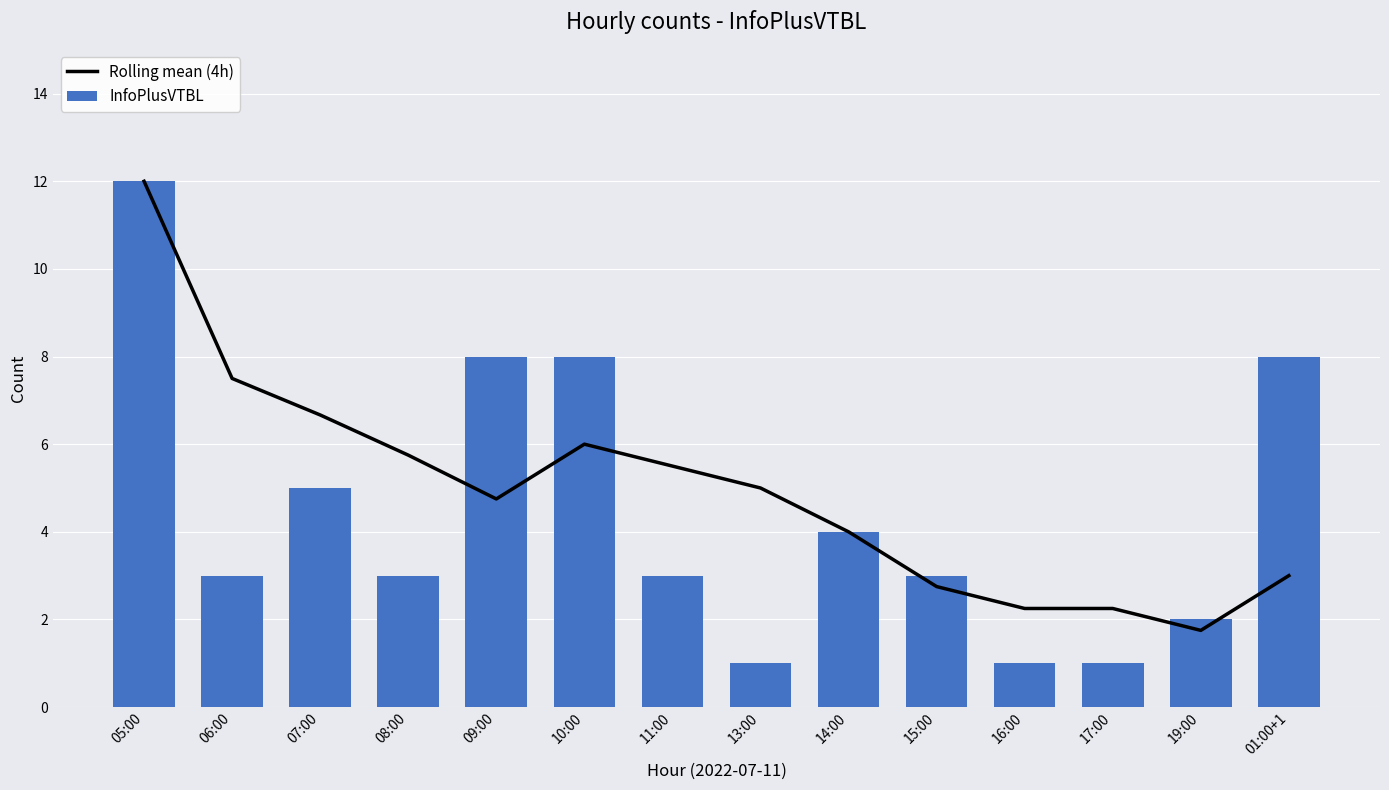

Which series changed the most between 08:00 and 09:00?

InfoPlusVTBL